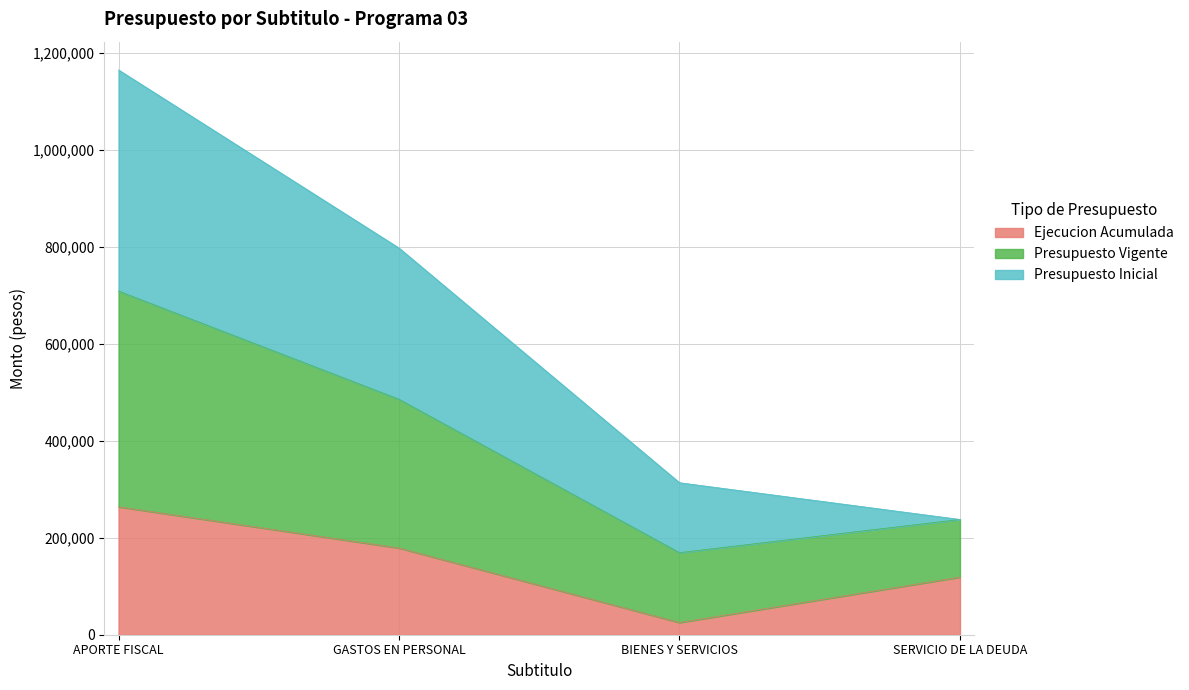

Which series changed the most between APORTE FISCAL and BIENES Y SERVICIOS?

Presupuesto Vigente